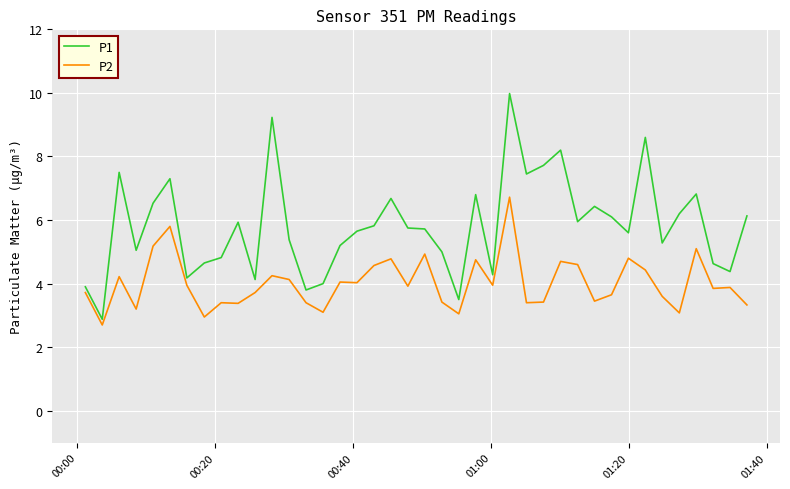

What is the difference between the second highest and minimum values in the P2 series?

3.1